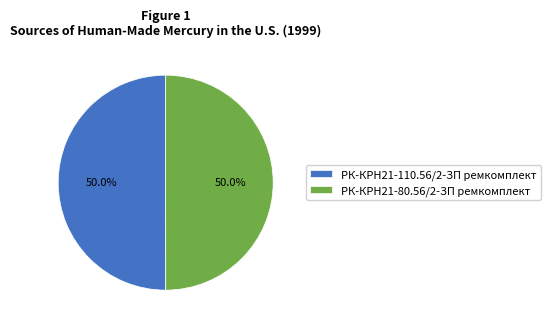

How many slices are in this pie chart?

2